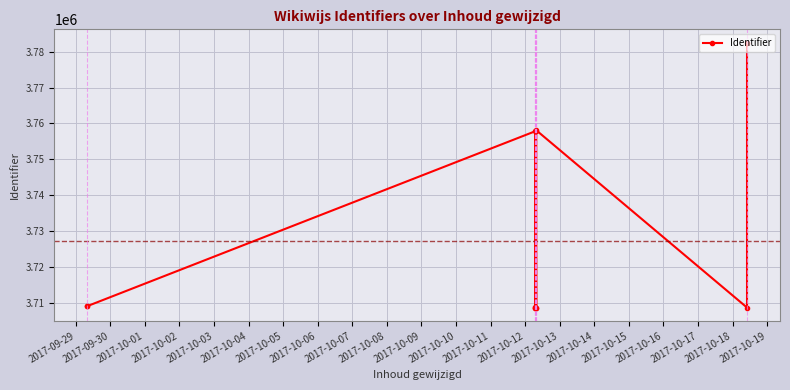

What is the sum of all values?

44727017